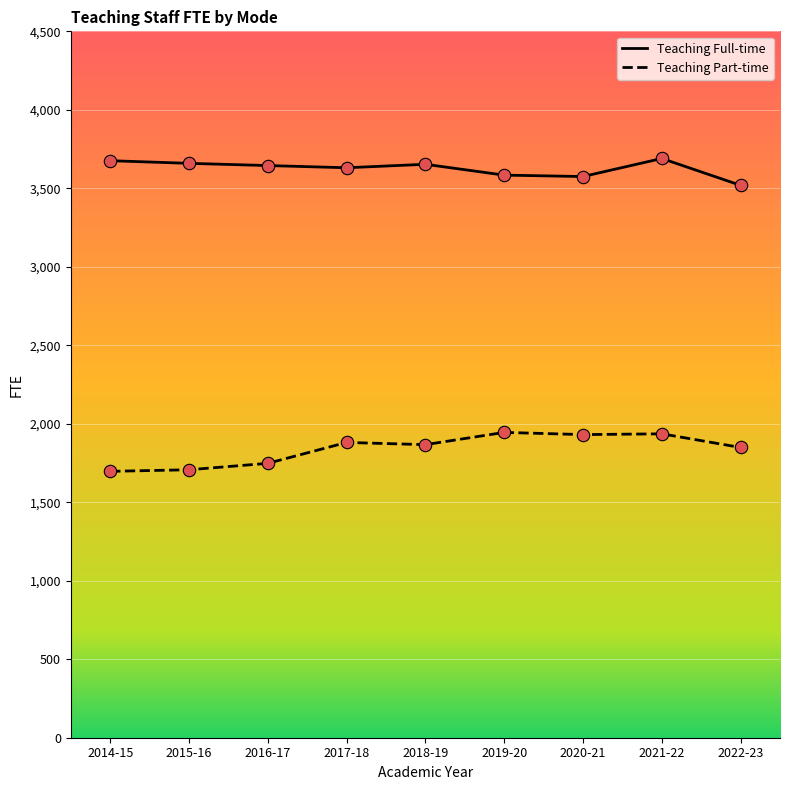

What are all the series names shown in the legend?

Teaching Full-time, Teaching Part-time